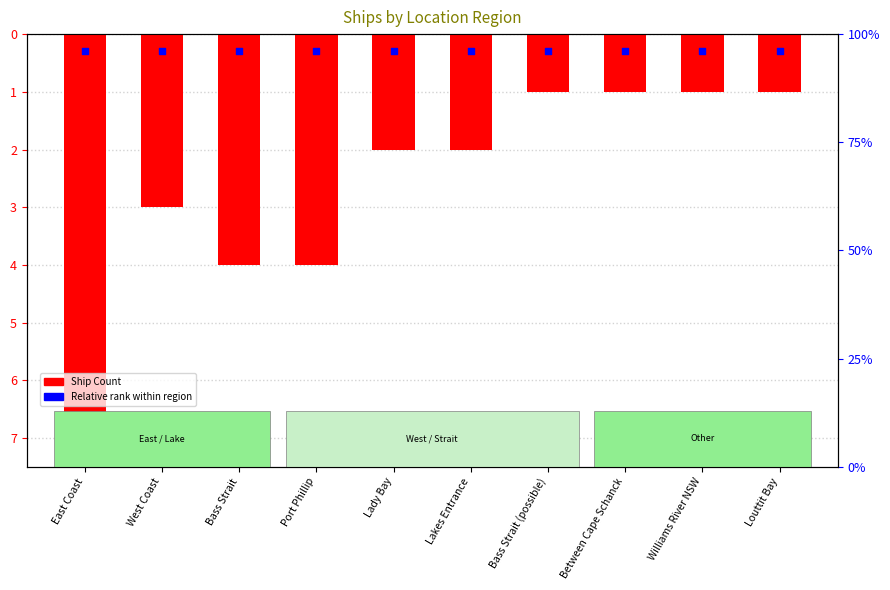

At how many categories does at least one series exceed -3?

10